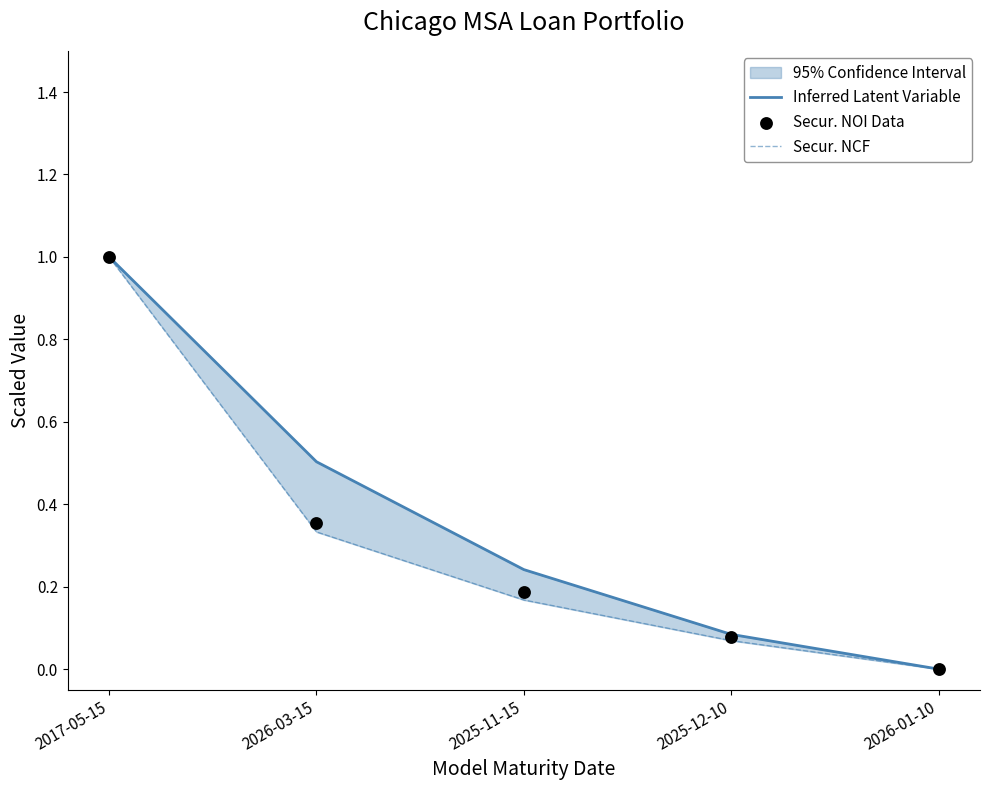

Which series reaches the maximum Y coordinate?

Inferred Latent Variable